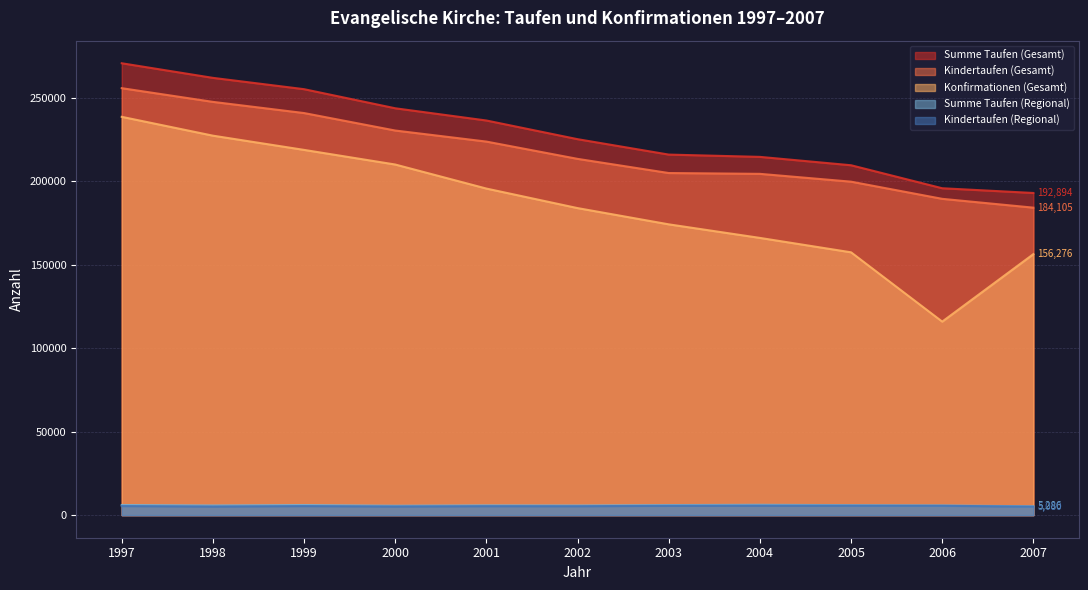

At how many categories does at least one series exceed 73780?

11